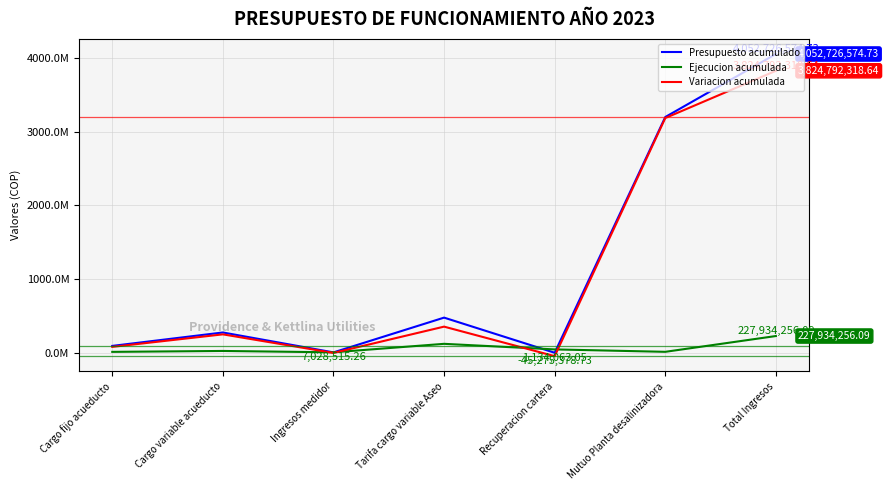

In Presupuesto acumulado, how many points are lower than both neighbors (excluding endpoints)?

2